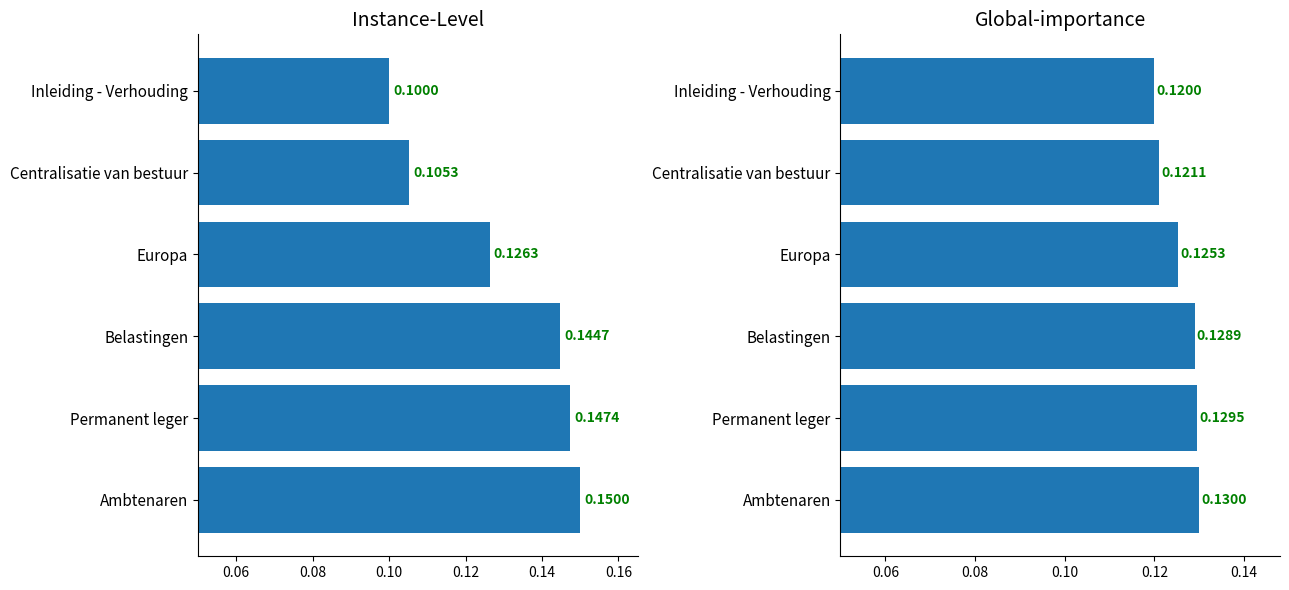

Count the number of categories in the chart.

6